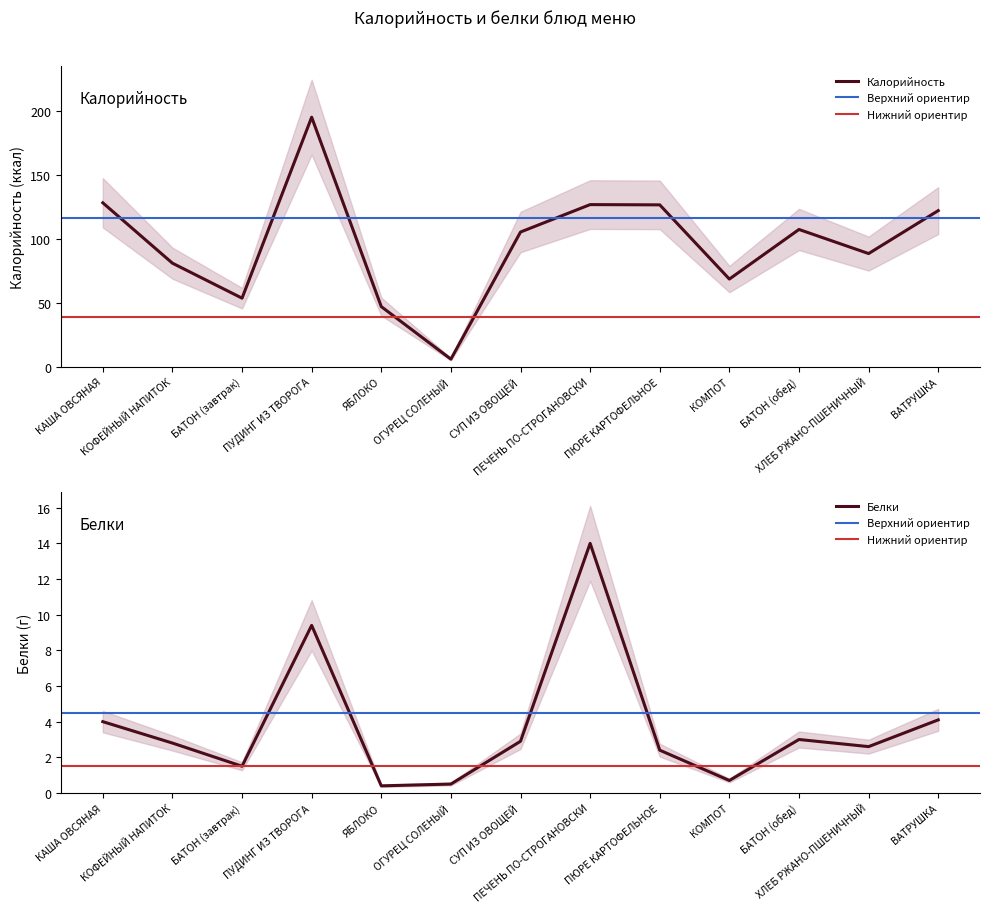

Which category has the highest value in the Белки series?

ПЕЧЕНЬ ПО-СТРОГАНОВСКИ